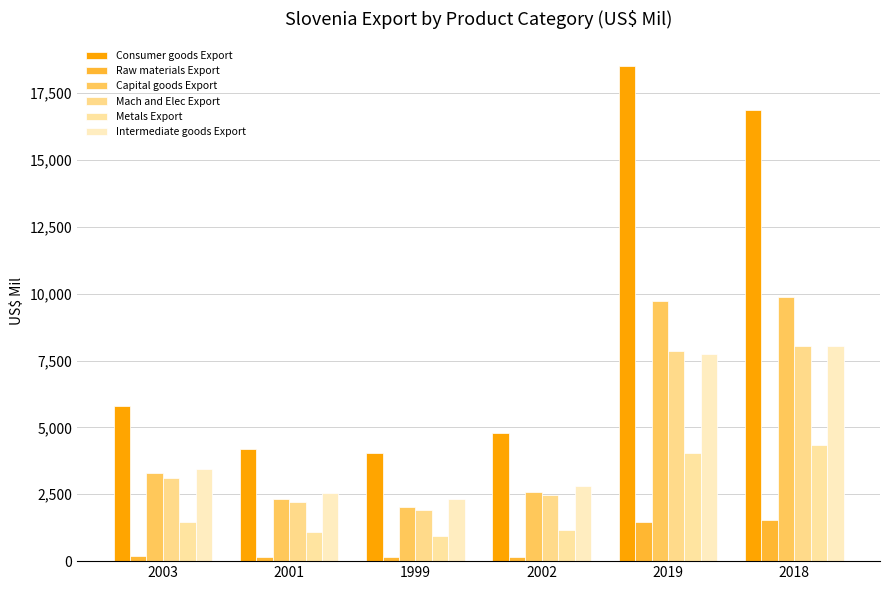

True or false: Mach and Elec Export has a value of 3398.2 at 2019.

False